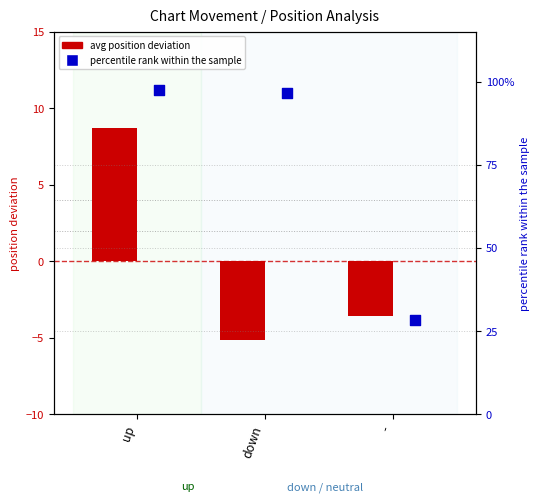

At which category is the sum across all series the highest?

up